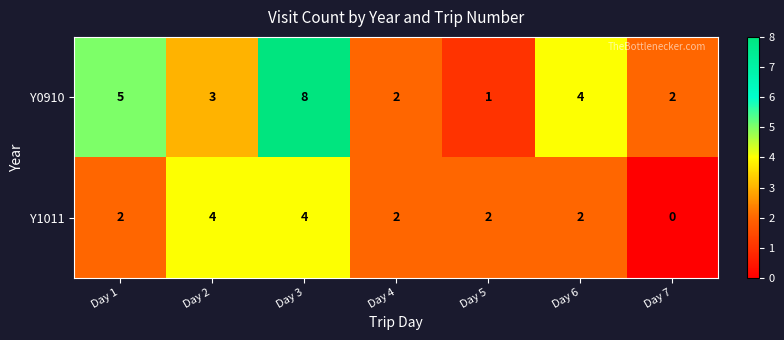

At how many categories does at least one series exceed 3?

4